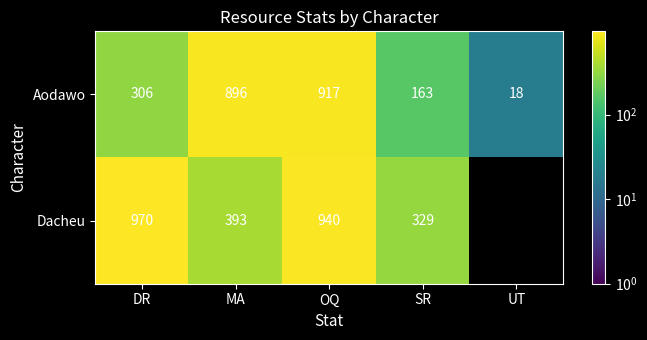

At which category is the sum across all series the highest?

OQ